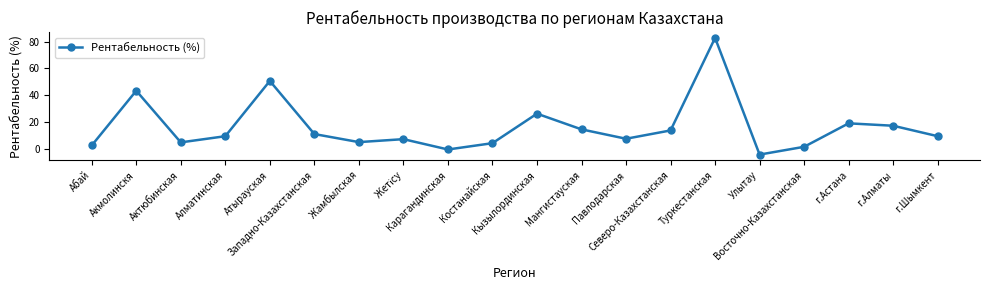

How many interior local valleys (lower than both neighbors) does the data have?

5